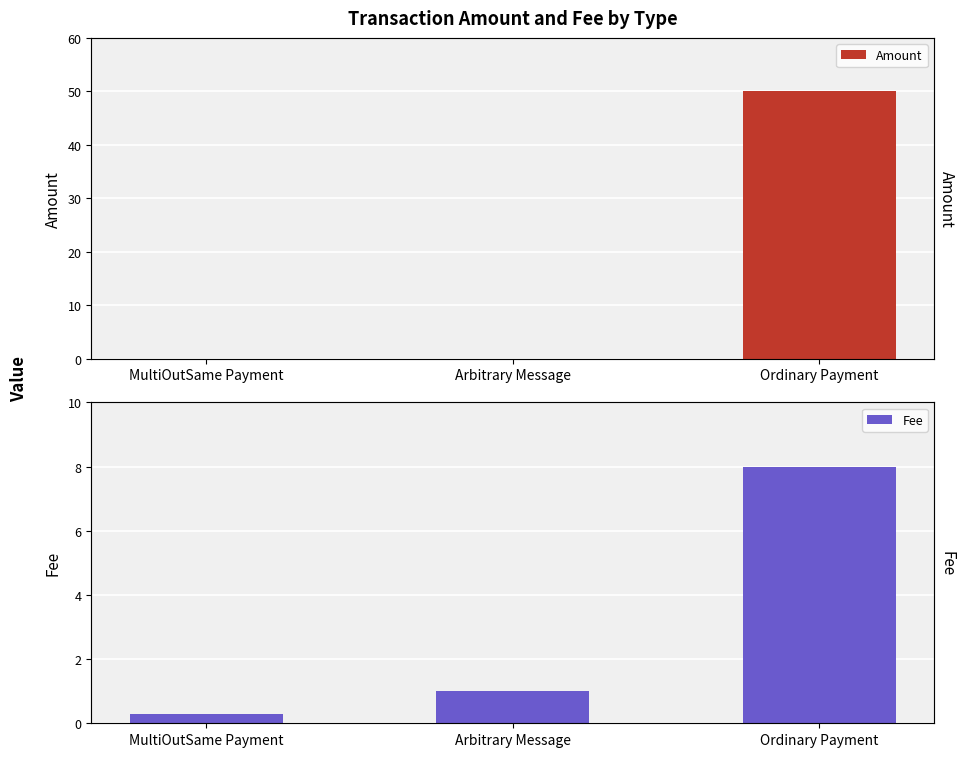

What is the spread (max minus min) of values at Ordinary Payment?

42.0